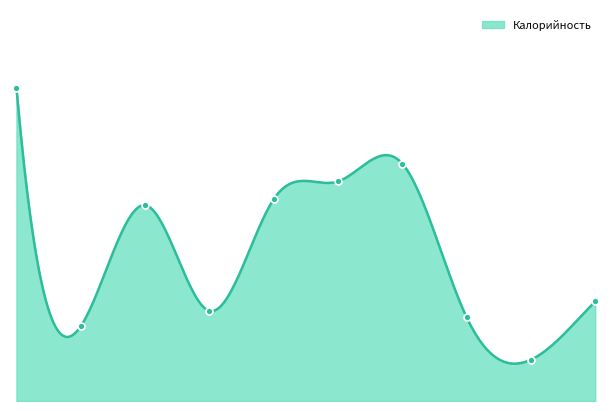

Approximately how many times larger is the value at Каша молочная compared to Хлеб пшеничный?

3.7